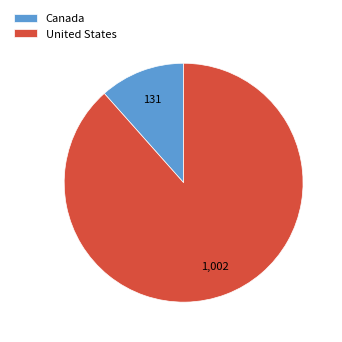

Count the number of slices in the pie.

2